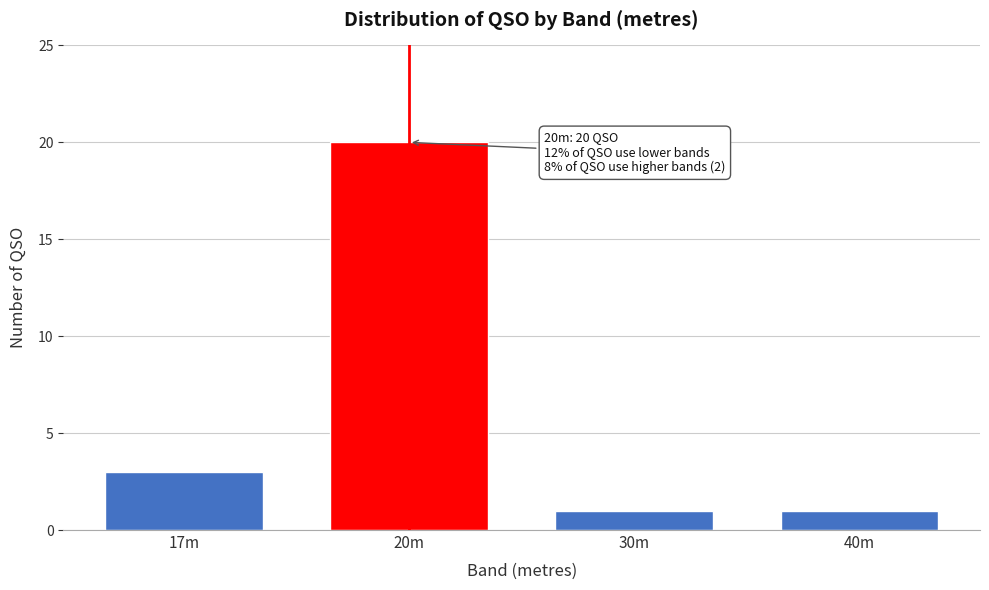

Reading left to right, what are all the values shown in this chart?

3	20	1	1